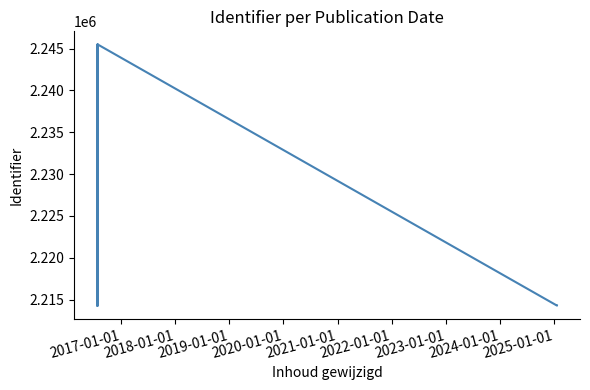

Count the number of categories in the chart.

20